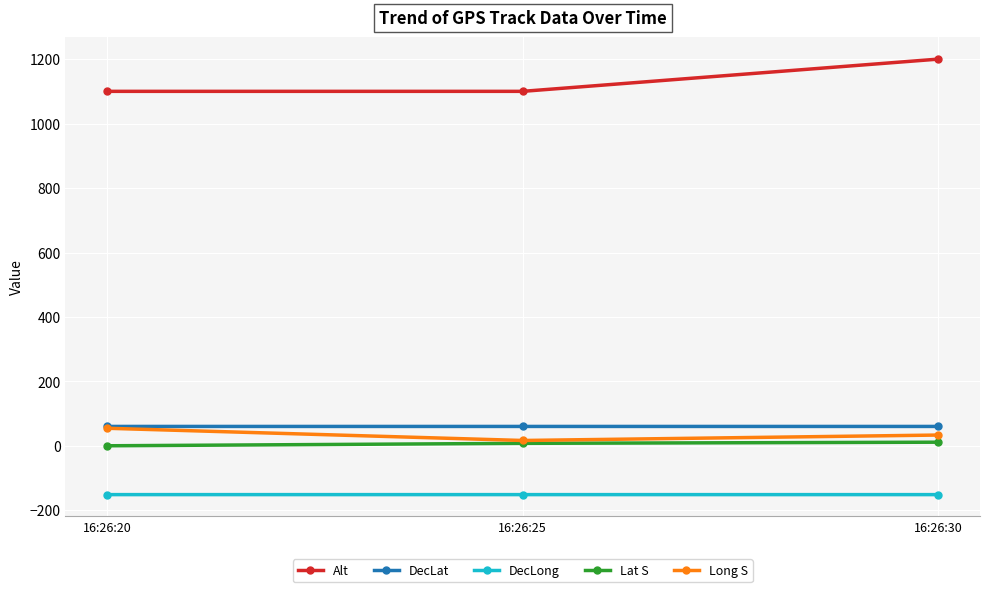

How many data points does each series have?

3